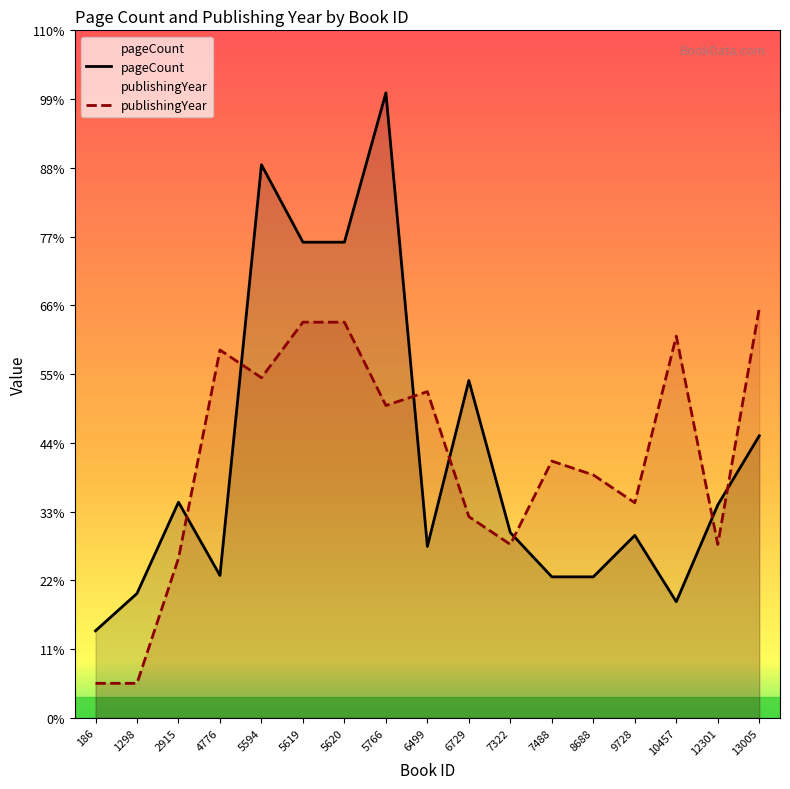

At which category does pageCount reach its first local peak?

2915